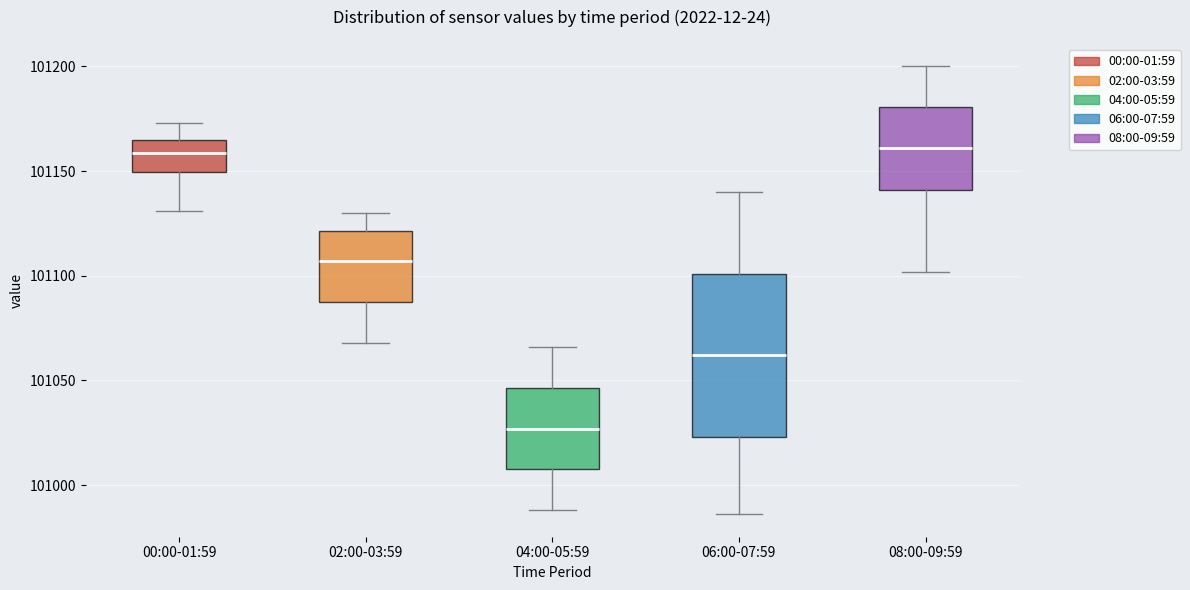

Which box's median line is the lowest?

04:00-05:59